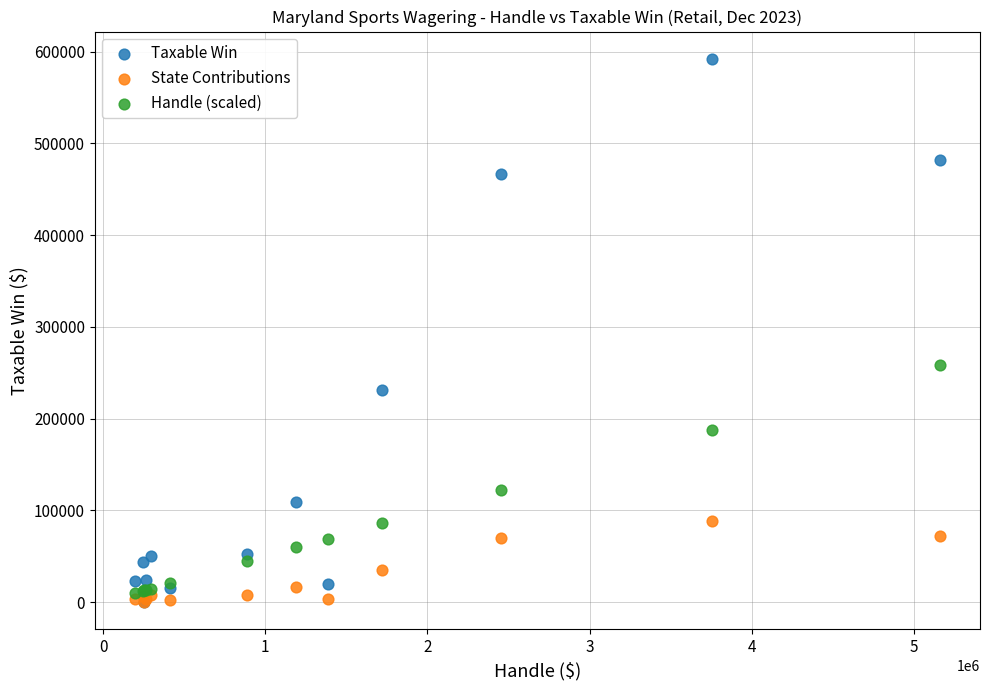

In the Handle (scaled) series, what Y value is closest to 133920?

122543.1